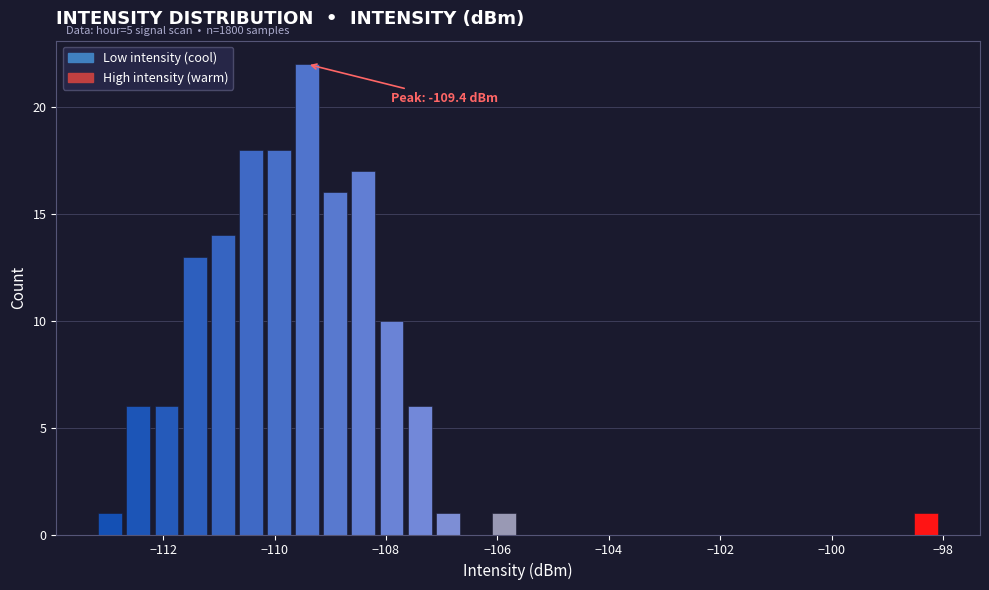

Read against the x-axis, roughly where is the centre of the tallest bar?

-109.4